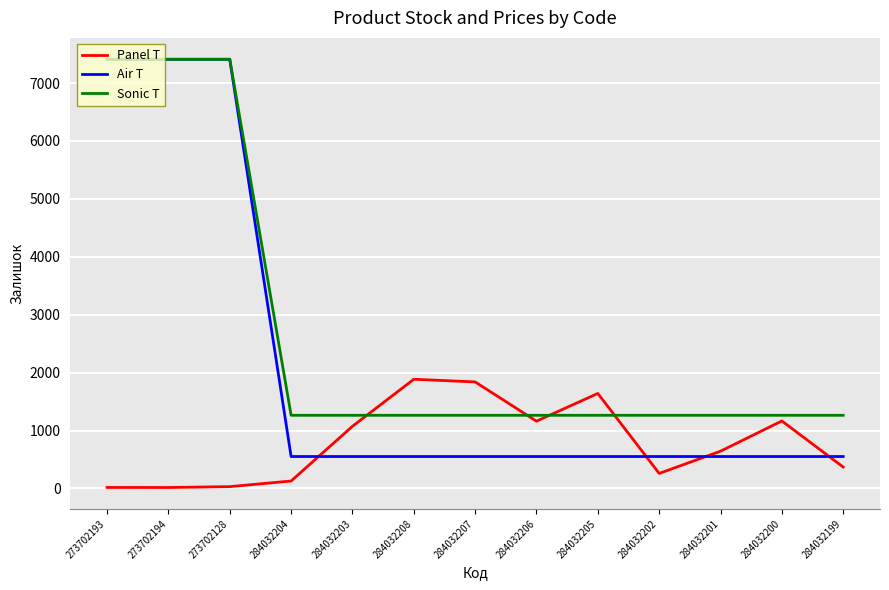

How many distinct data groups are displayed?

3